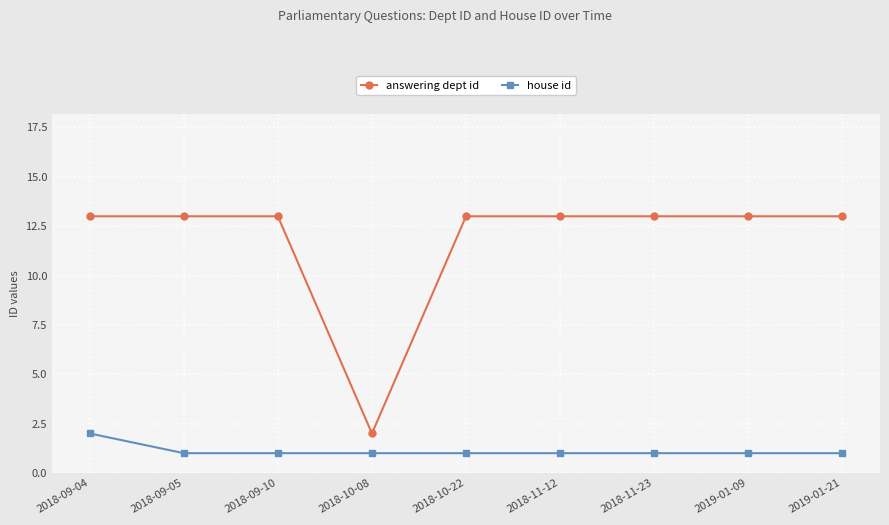

Count the number of data series in this chart.

2